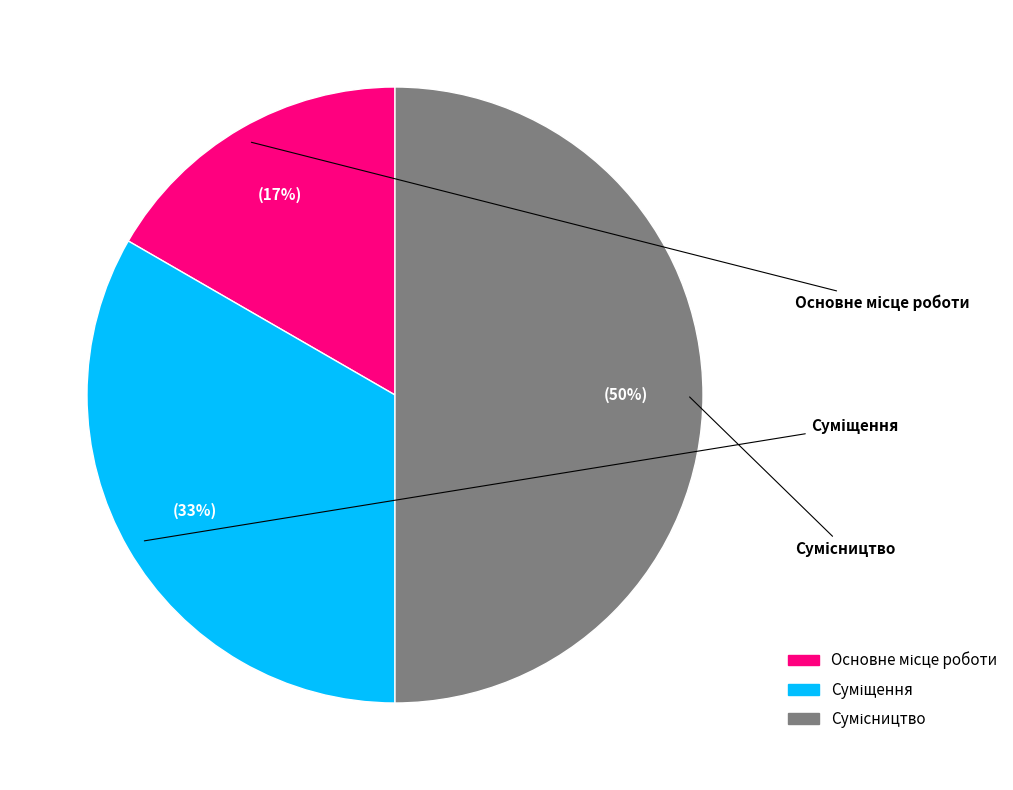

To the nearest percent, what is the combined percentage of Суміщення and Сумісництво?

83%